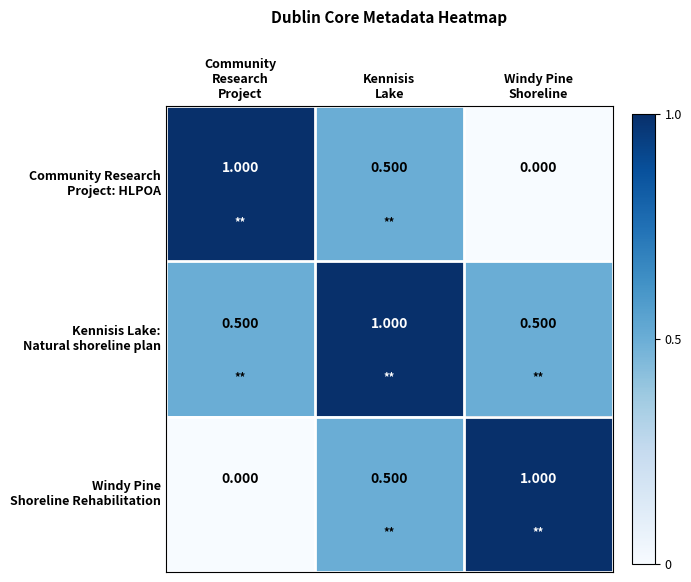

How many data points does each series have?

3